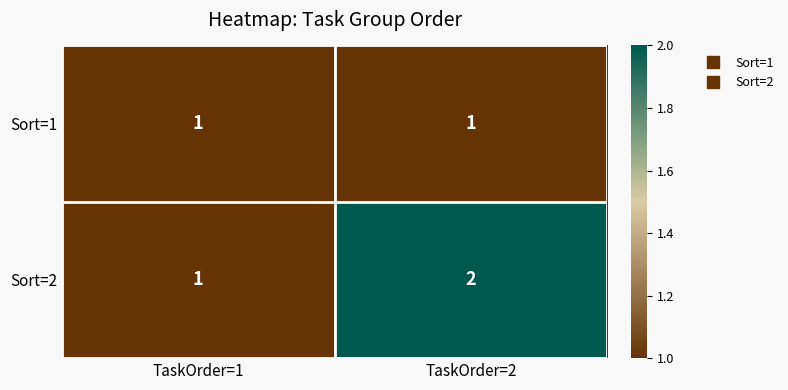

What is the sum of the Sort=2 values at TaskOrder=2 and TaskOrder=1?

3